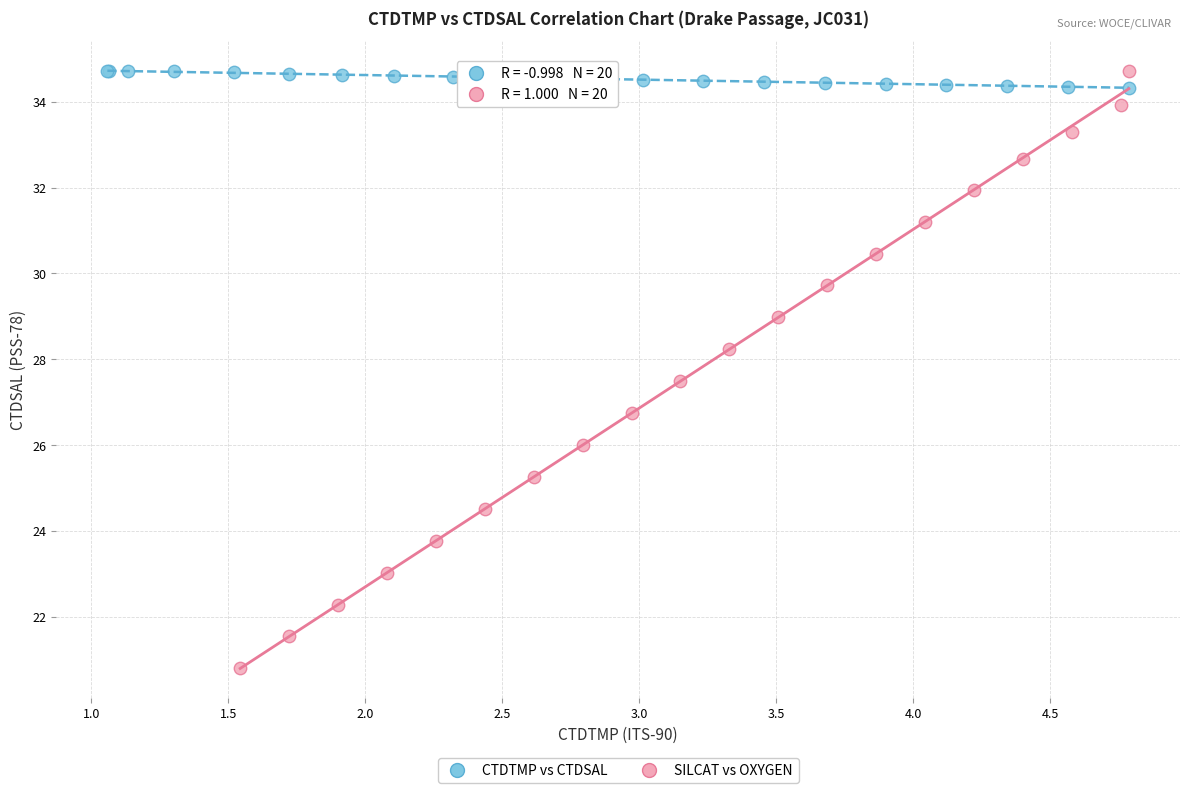

Which series contains the lowest Y value?

SILCAT vs OXYGEN